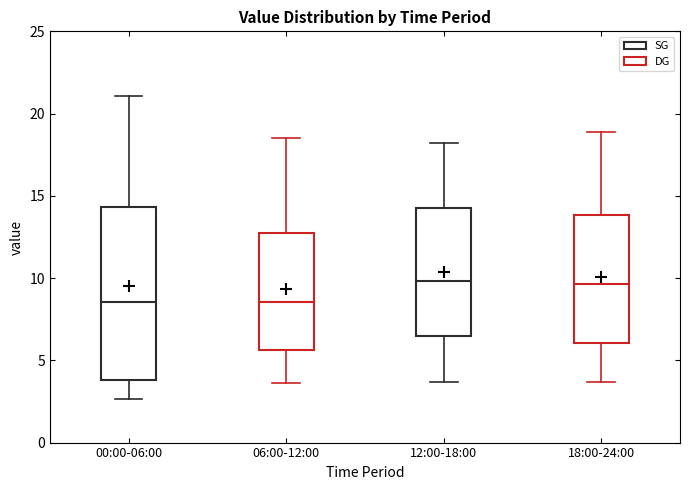

Which box is the tallest, from its lower edge to its upper edge?

00:00-06:00